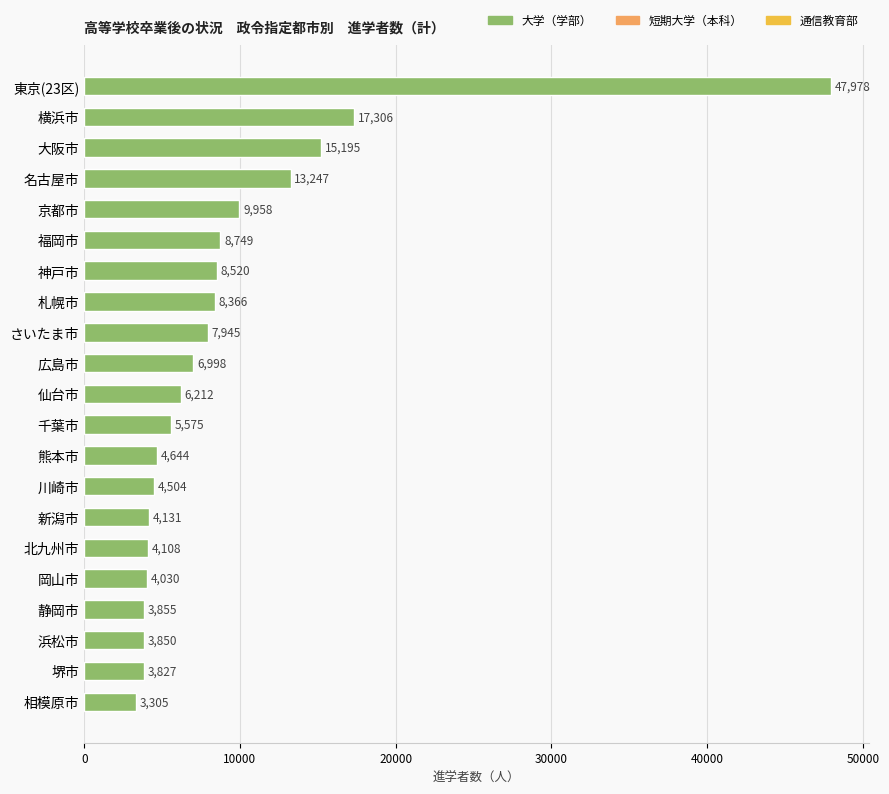

Reading bottom to top, what are all the values shown in this chart?

3305	3827	3850	3855	4030	4108	4131	4504	4644	5575	6212	6998	7945	8366	8520	8749	9958	13247	15195	17306	47978